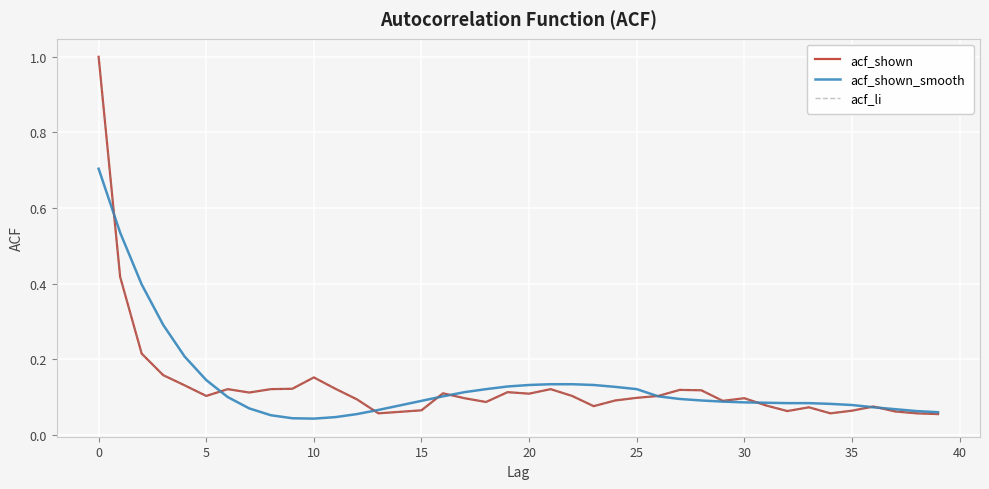

Rank the series by their maximum value, from lowest to highest.

acf_shown_smooth, acf_shown, acf_li